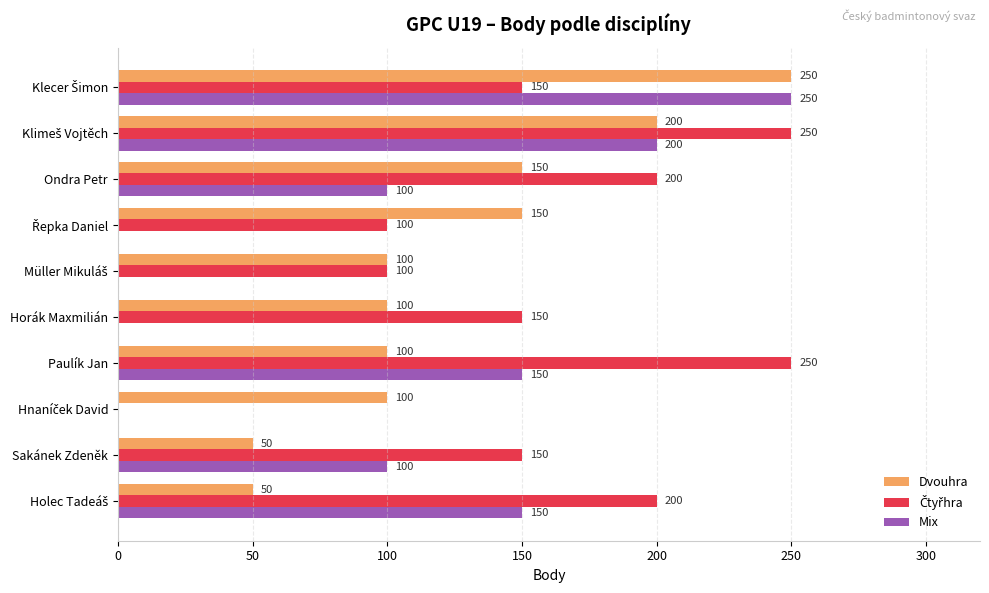

How many Dvouhra values are between 100 and 150?

6